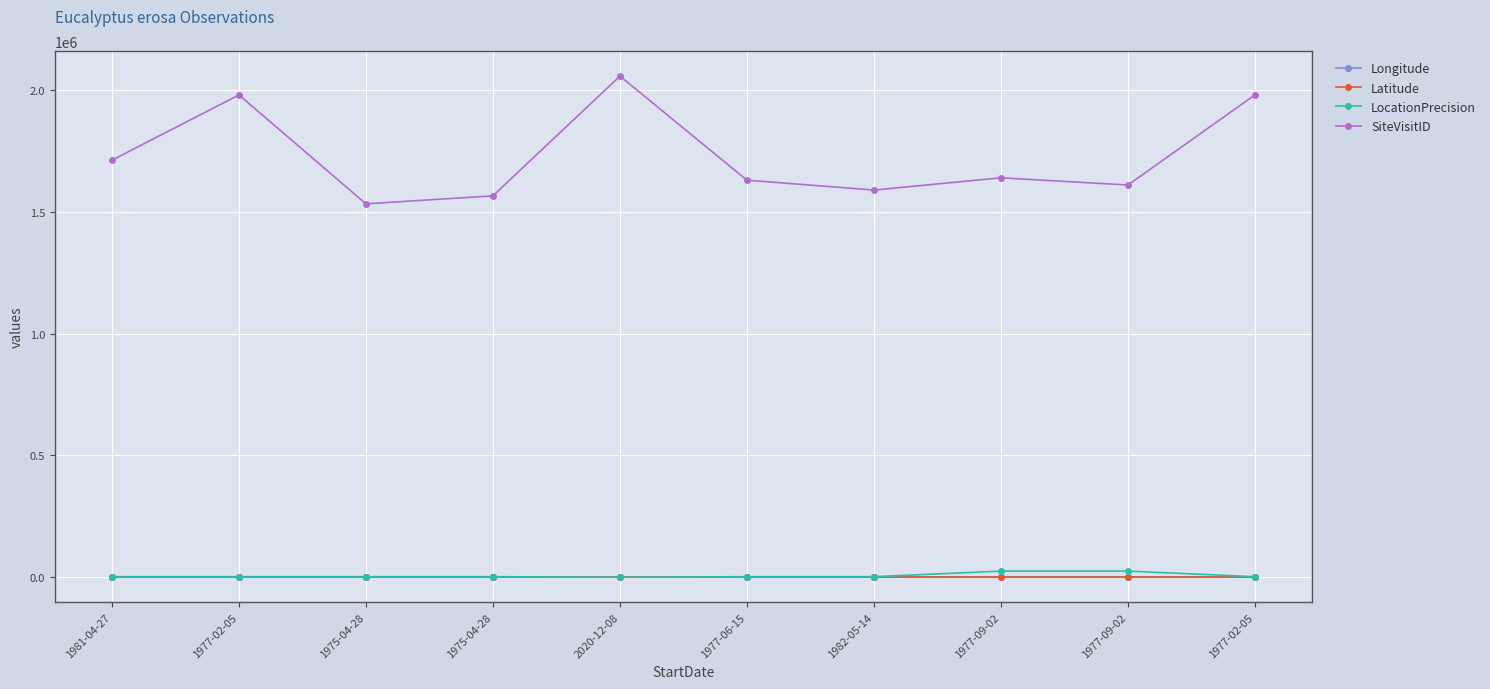

How many data points in LocationPrecision are less than 2000?

1